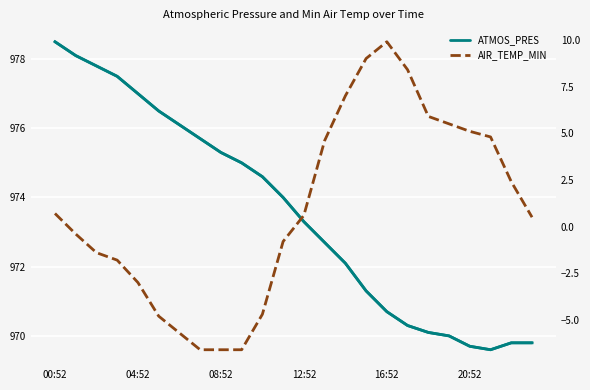

True or false: AIR_TEMP_MIN has a value of -6.6 at 7.

True